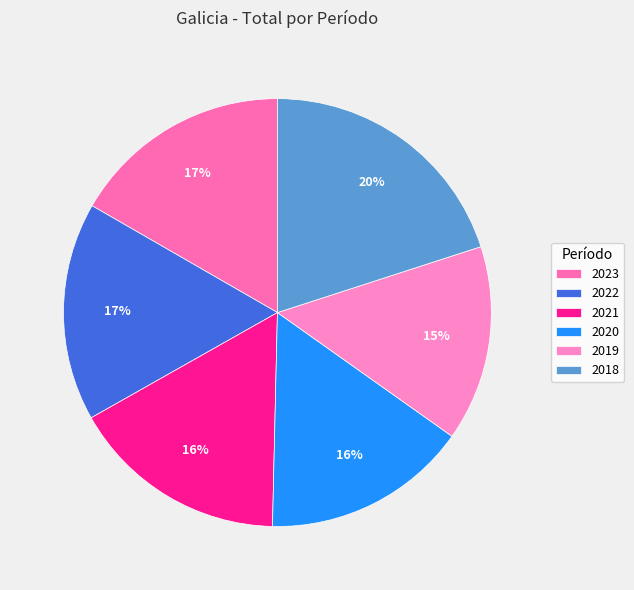

How many slices are in this pie chart?

6